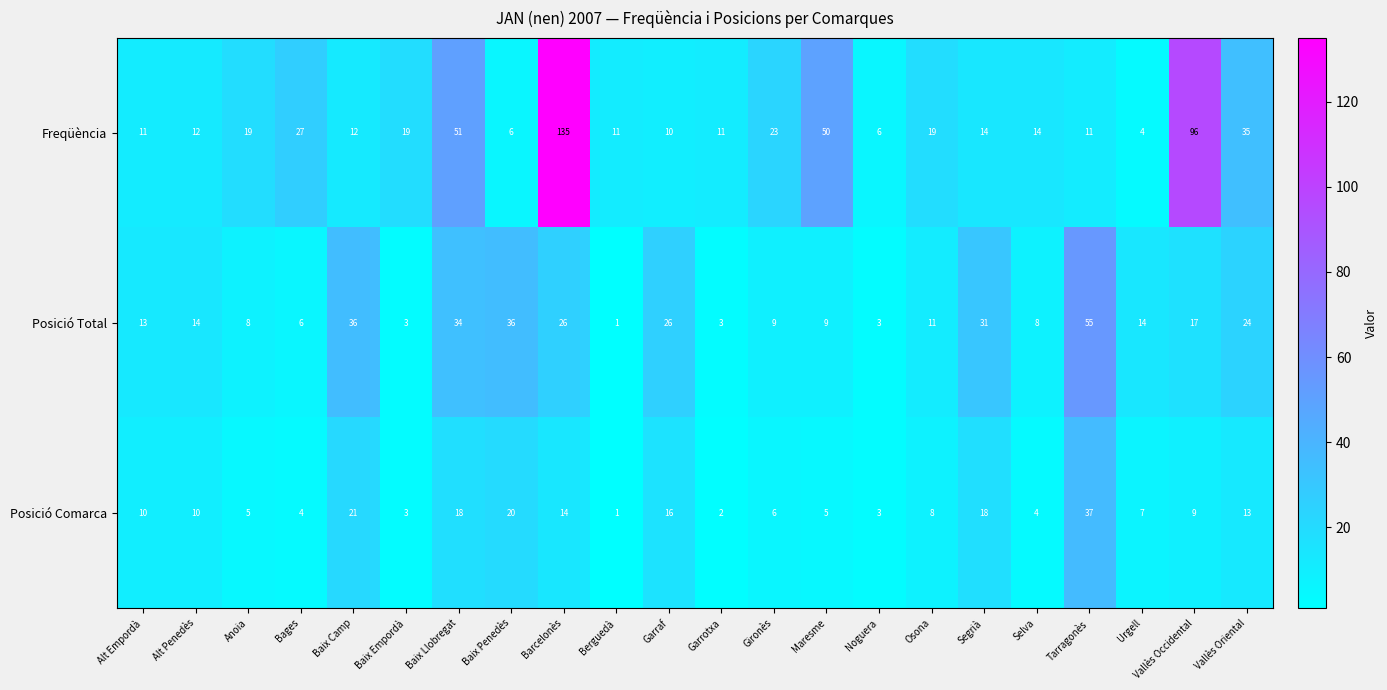

What is the sum of the Posició Total values at Garrotxa and Segrià?

34